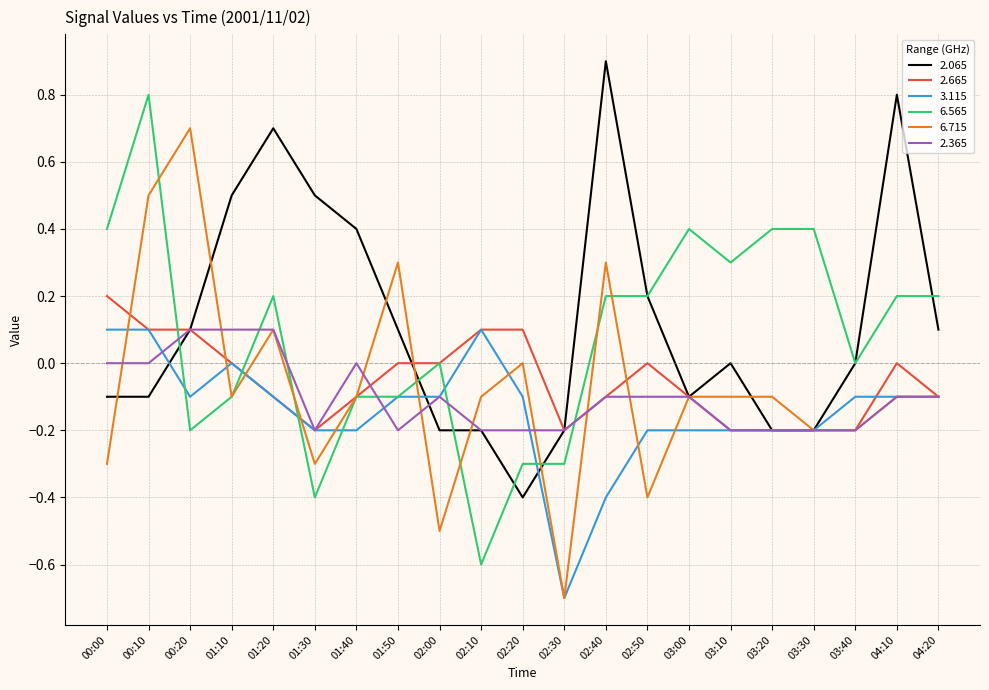

What is the difference between the maximum and second lowest values in the 6.565 series?

1.2